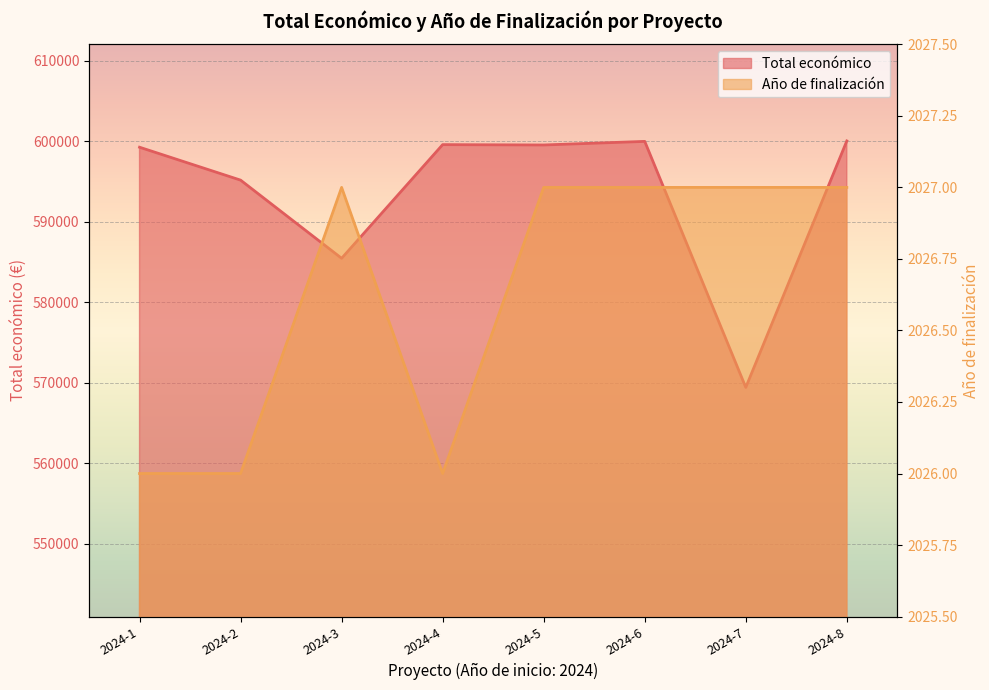

What is the difference between the highest and lowest values at 2024-4?

597558